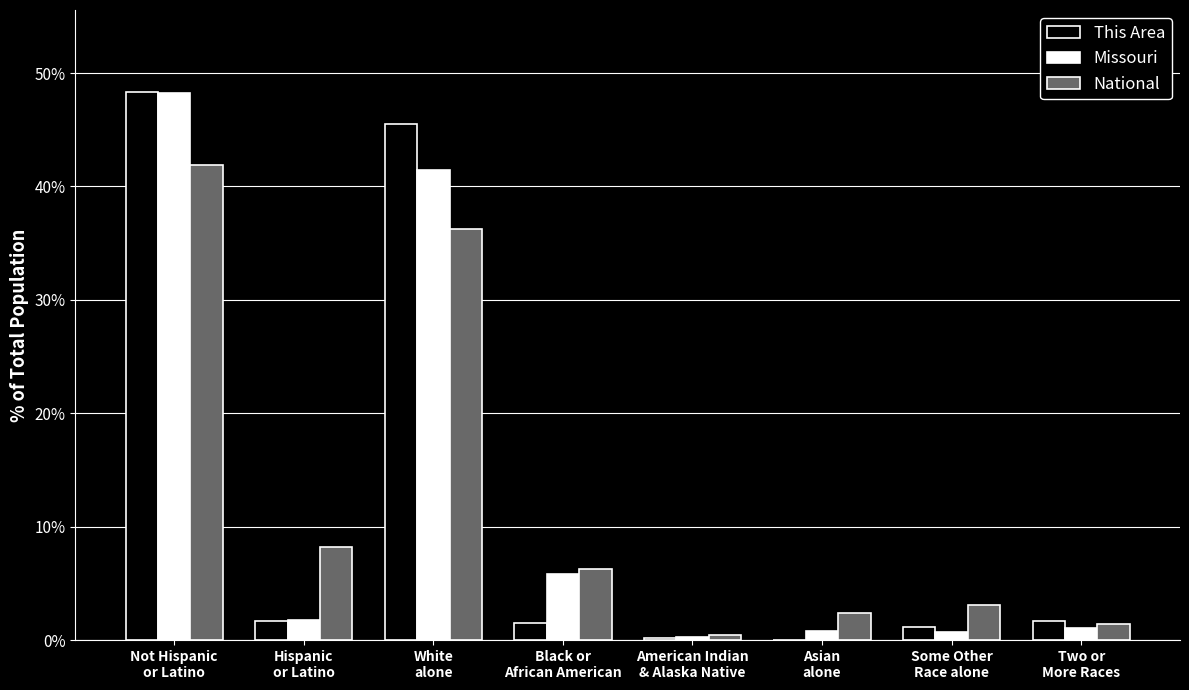

What is the maximum value for Missouri?

48.3